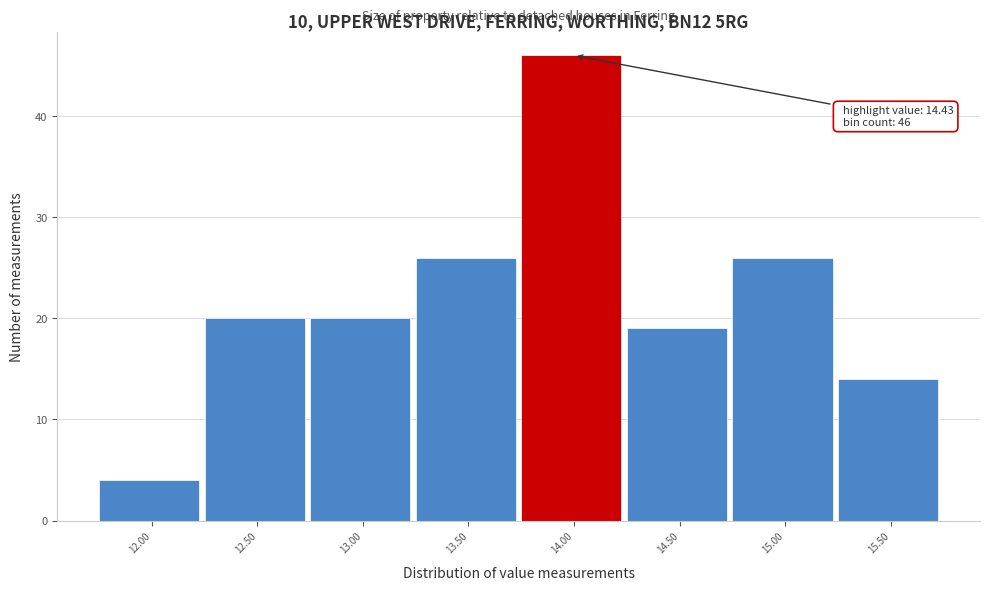

Reading right to left, what are all the values shown in this chart?

14	26	19	46	26	20	20	4